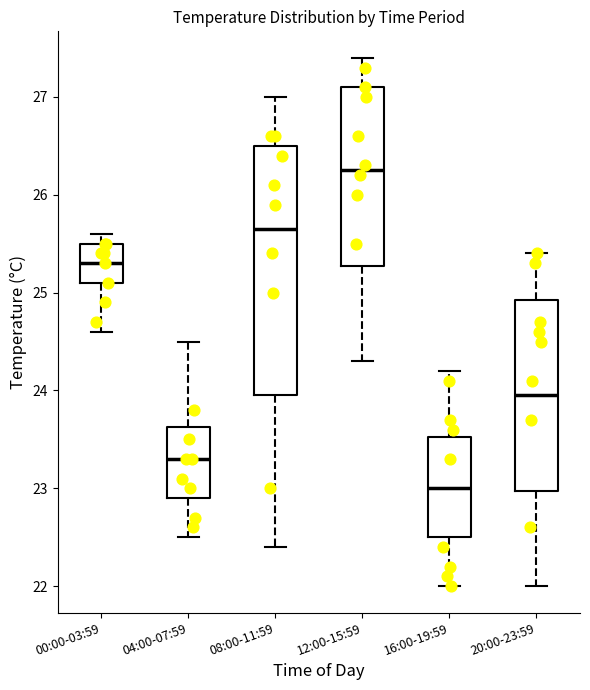

Where does the median line of the box for 04:00-07:59 sit on the y-axis? The values are not printed on the chart, so give them approximately, as read against the axis.

23.3